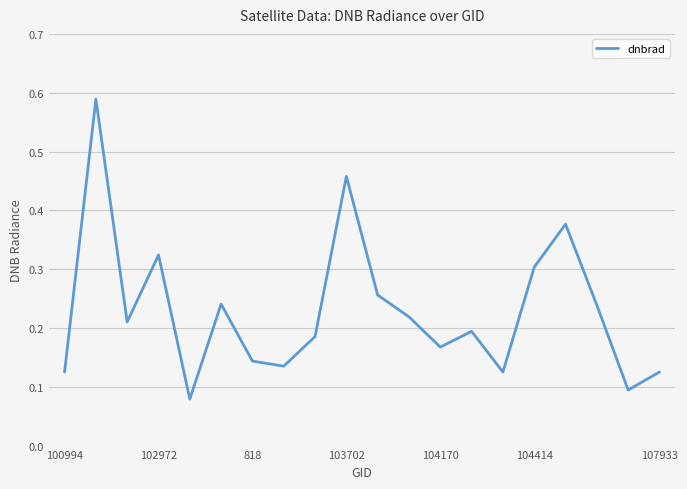

Does the chart display data point markers on the line(s)?

No